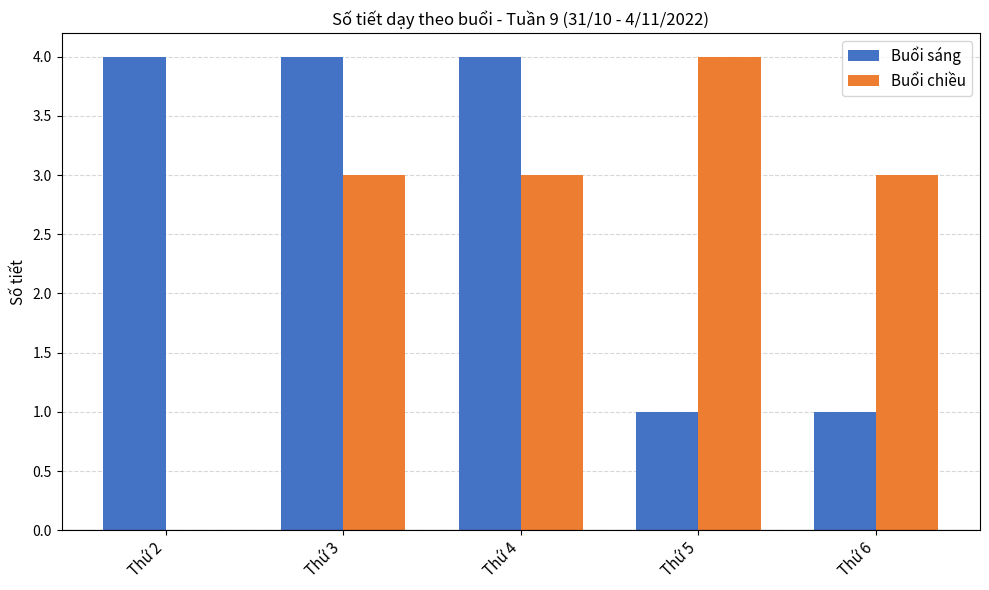

Between Thứ 2 and Thứ 3, which series saw the biggest shift?

Buổi chiều